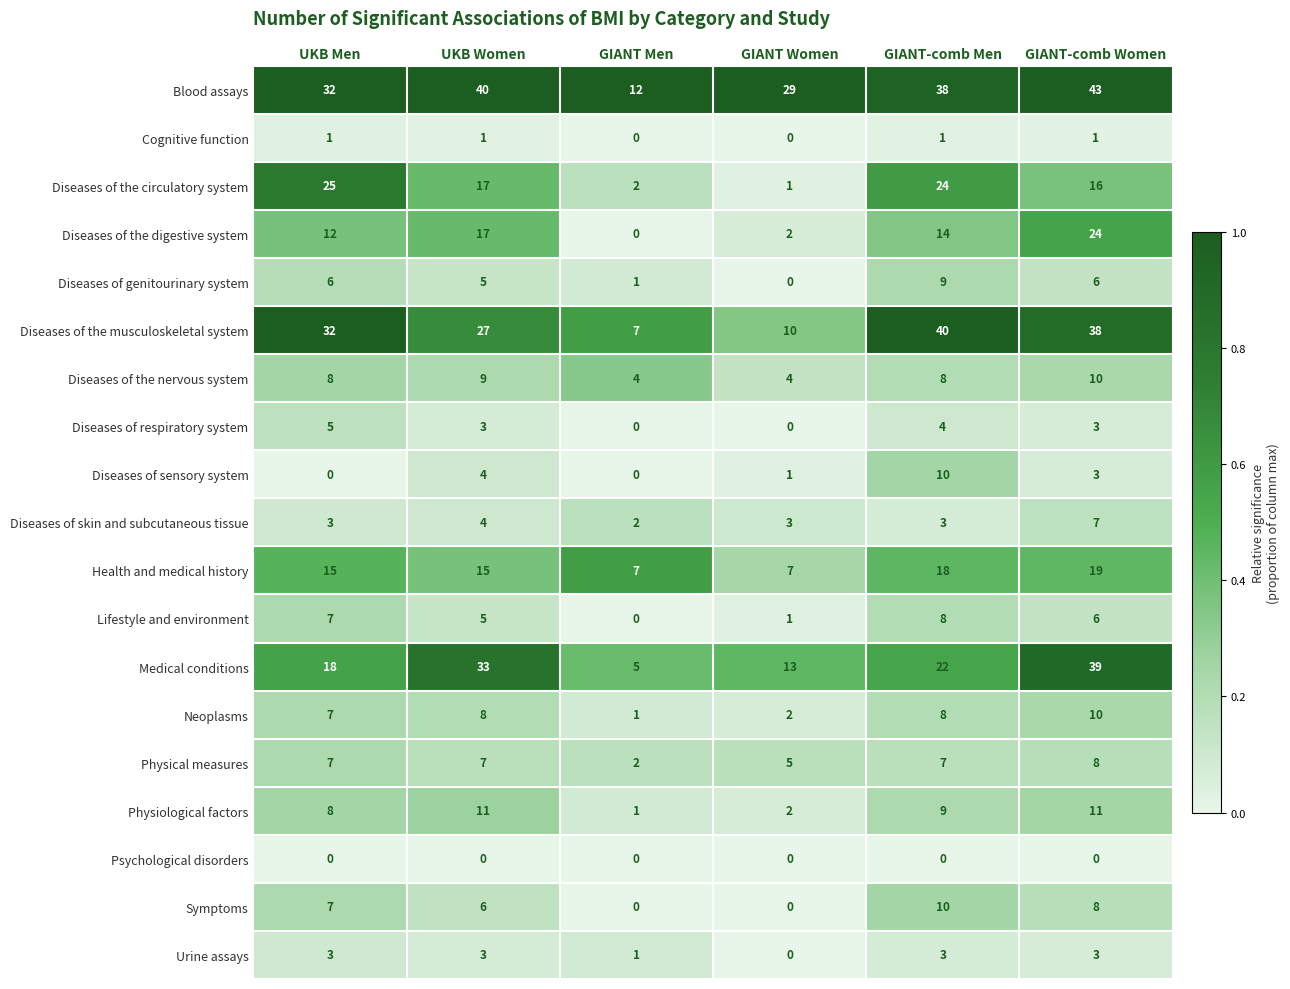

At which category does the chart reach its peak across all series?

GIANT-comb Women